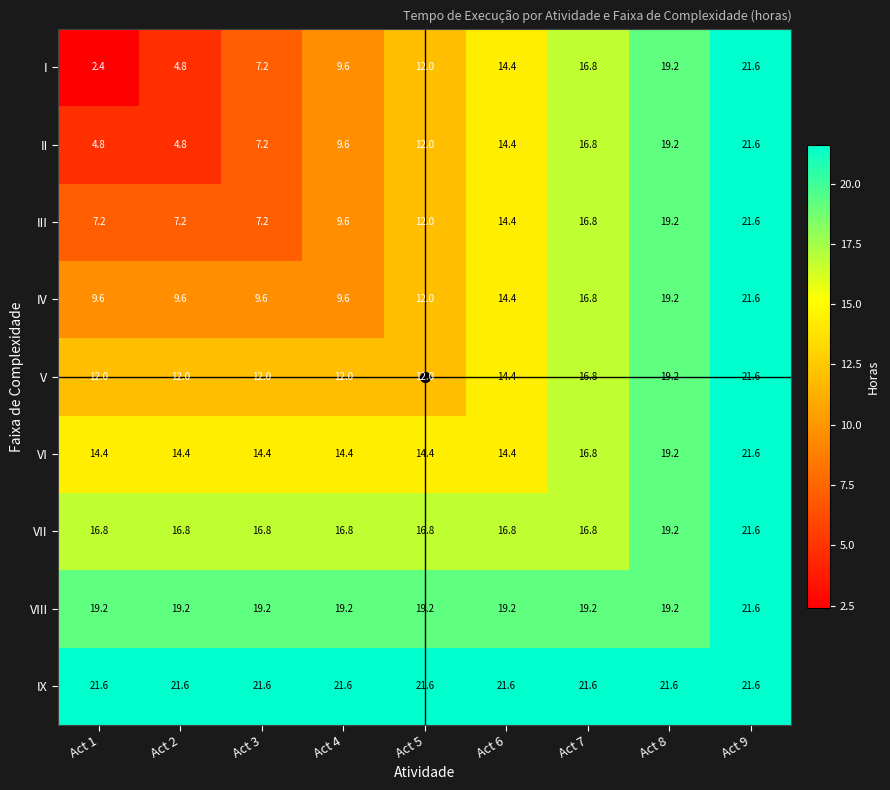

What is the difference between the V values at Act 6 and Act 2?

2.4